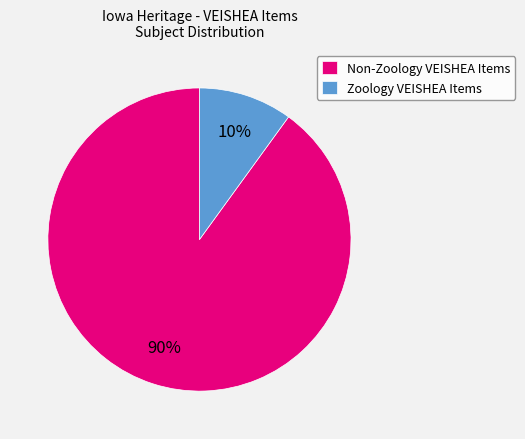

Rank the categories by value from lowest to highest.

Zoology VEISHEA Items, Non-Zoology VEISHEA Items